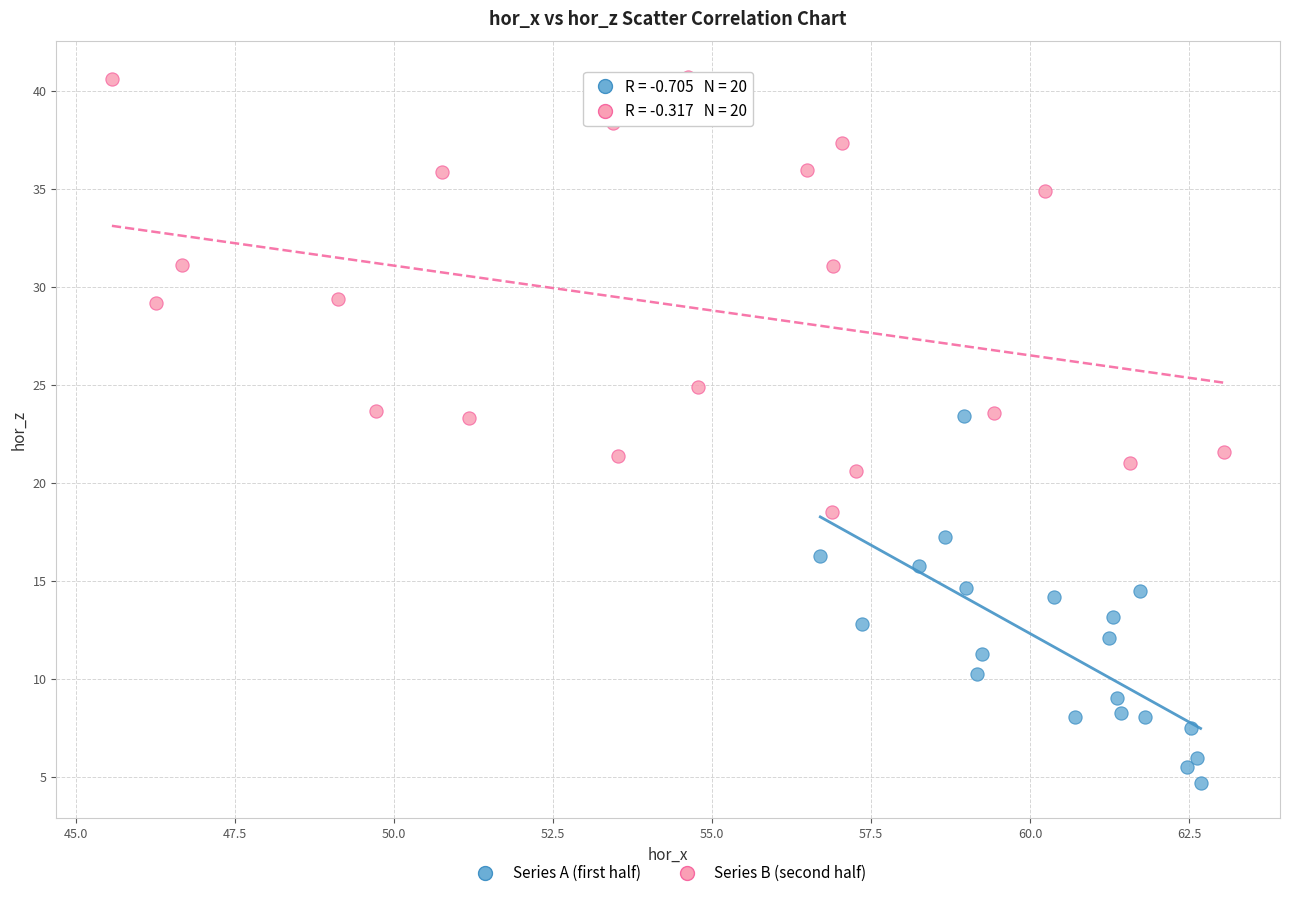

What are all the series names shown in the legend?

Series A (first half), Series B (second half)